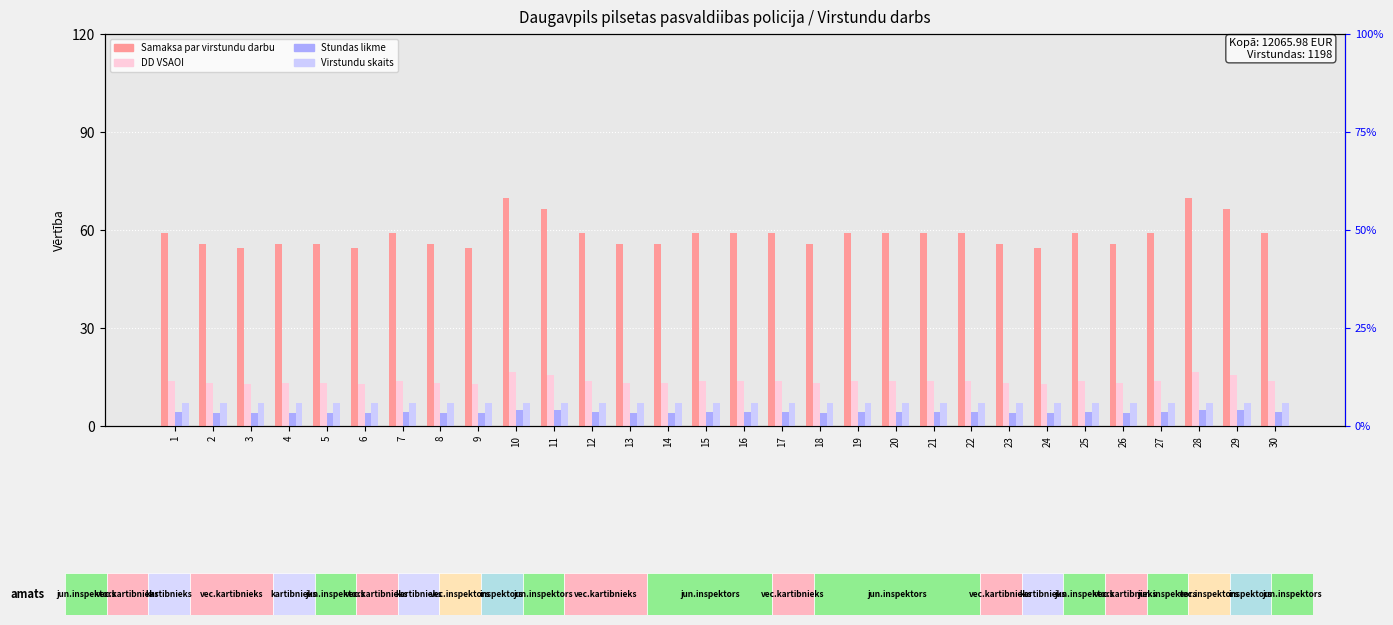

Which series has the widest spread of values?

Samaksa par virstundu darbu